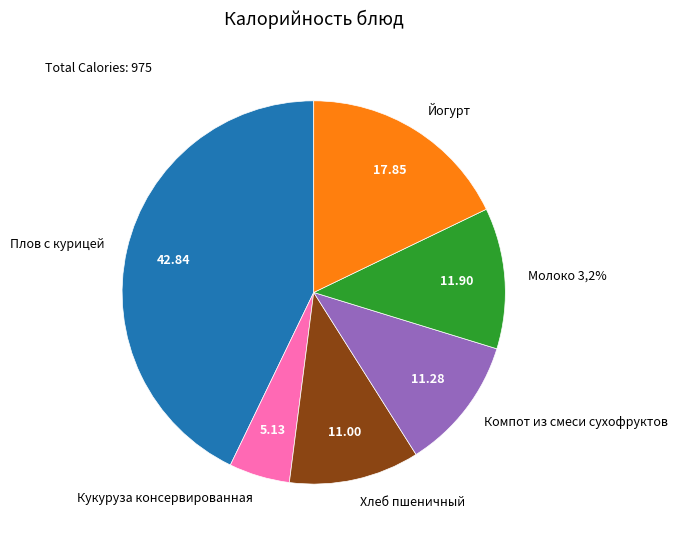

Is it true that Компот из смеси сухофруктов is 11% of the pie?

True